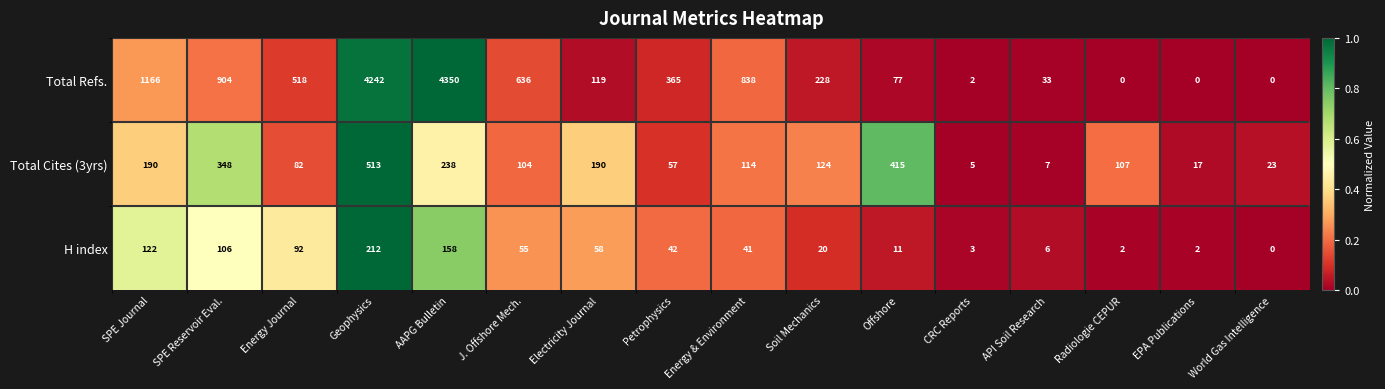

What is the difference between the Total Cites (3yrs) values at EPA Publications and SPE Reservoir Eval.?

331